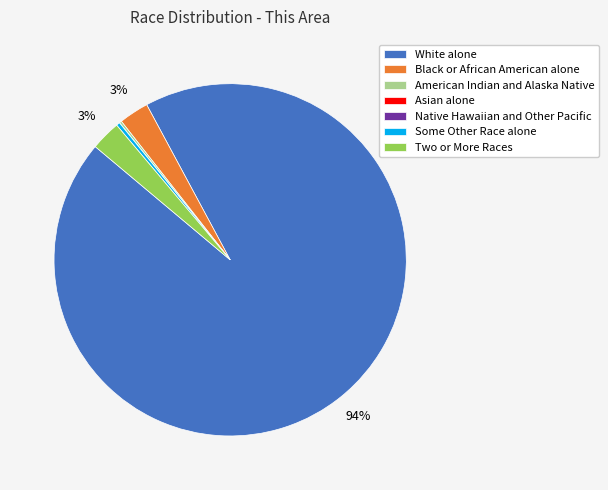

Which has a higher value, White alone or Some Other Race alone?

White alone